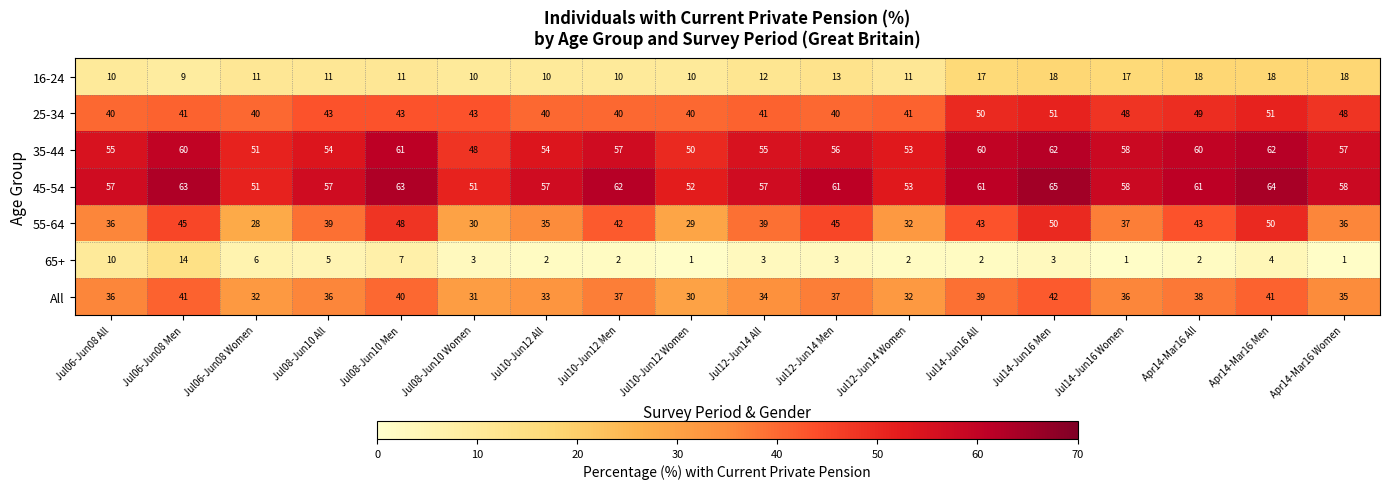

What is the highest value of the All series?

42